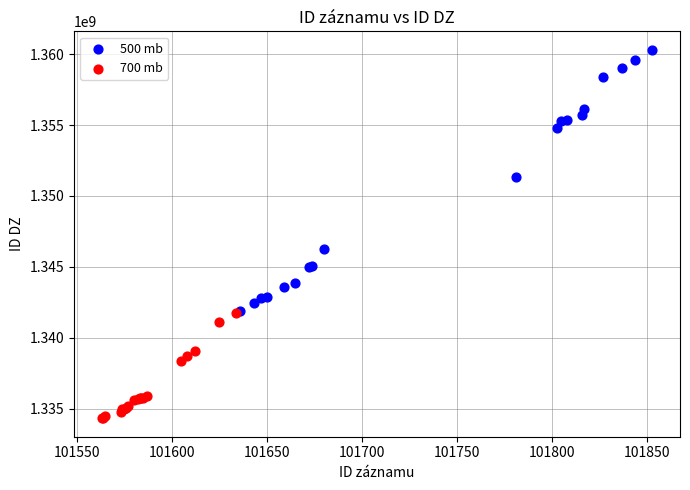

Which series has the widest spread of Y values?

500 mb